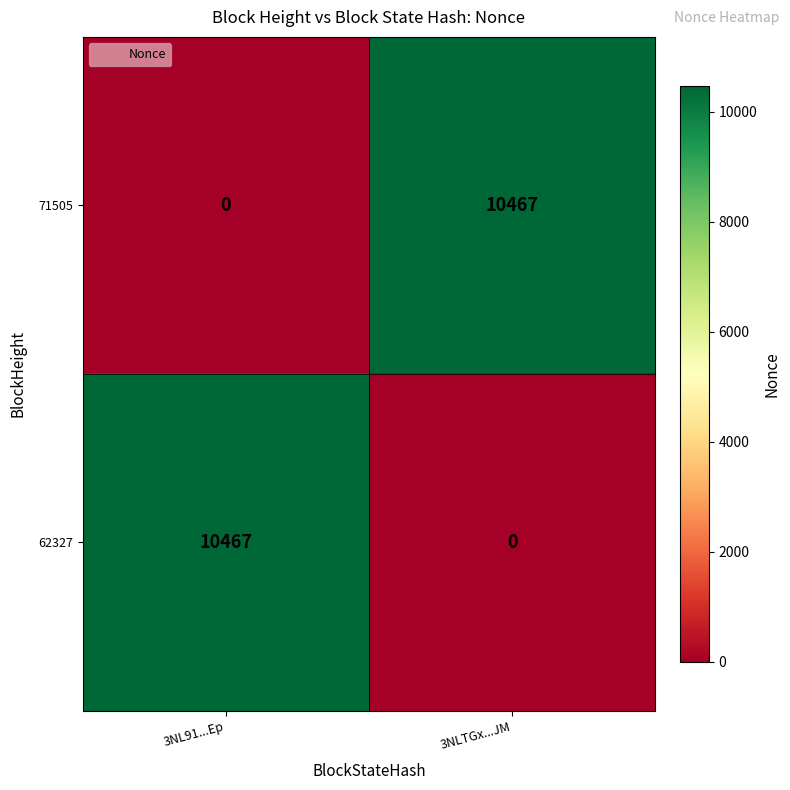

What is the greatest value displayed?

10467